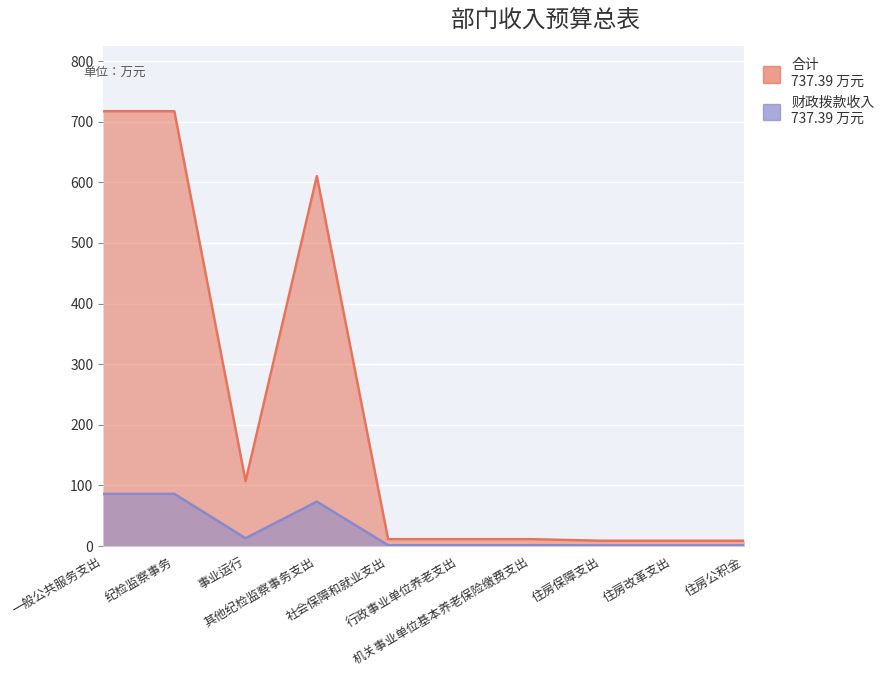

What are all the series names shown in the legend?

合计, 财政拨款收入